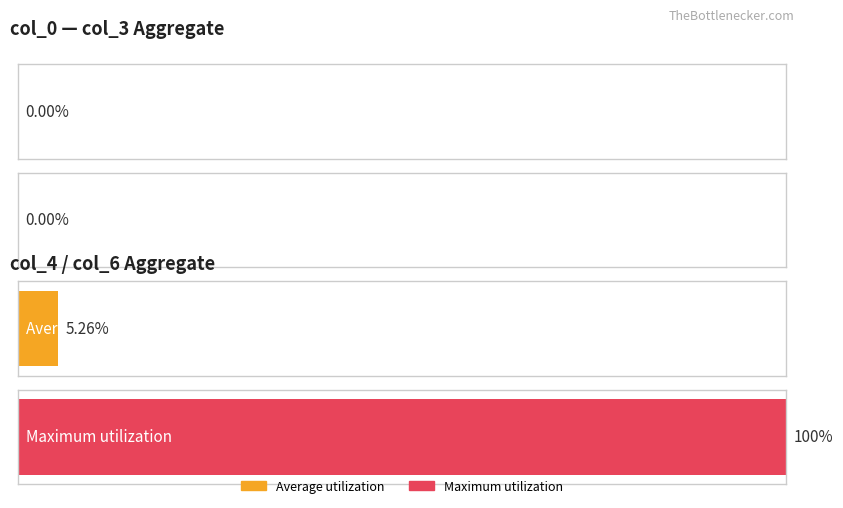

How many data points in col_6 are above 0?

1